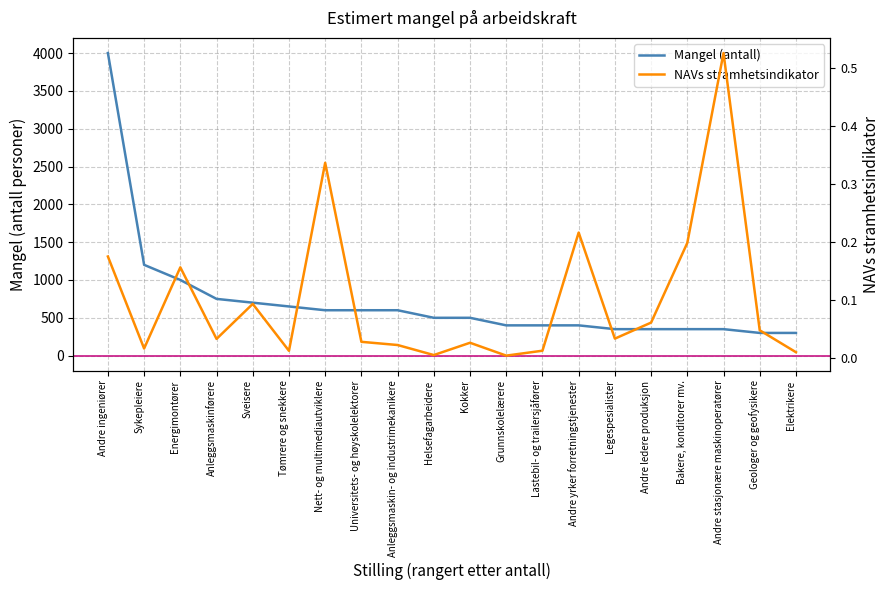

True or false: NAVs stramhetsindikator has a value of 0.5 at Andre stasjonære maskinoperatører.

True